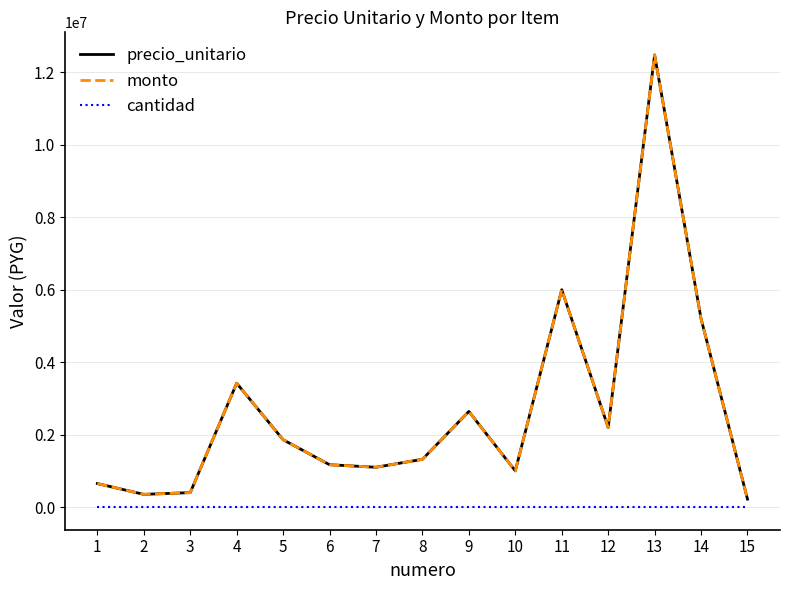

At how many categories does at least one series exceed 7824654?

1